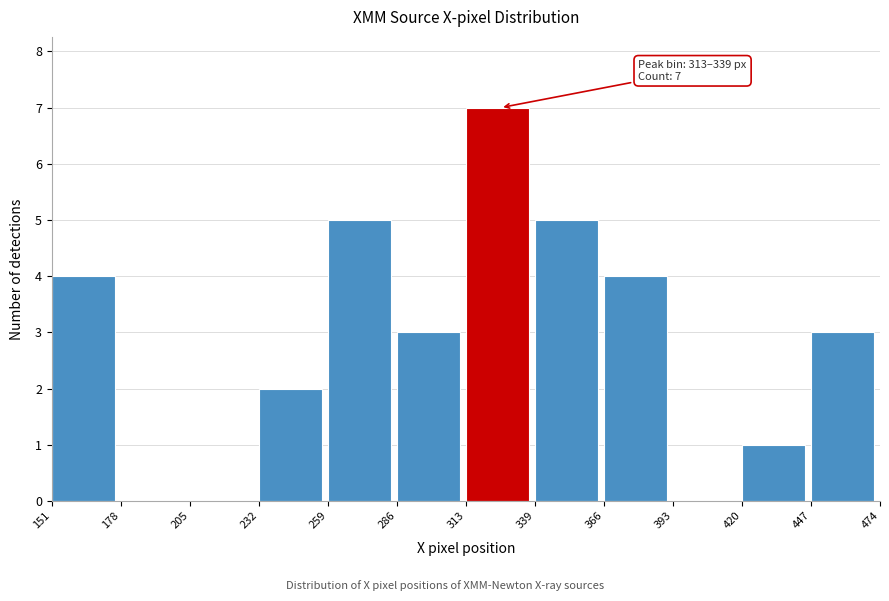

Over which range of the x-axis is the bar tallest?

313 to 339